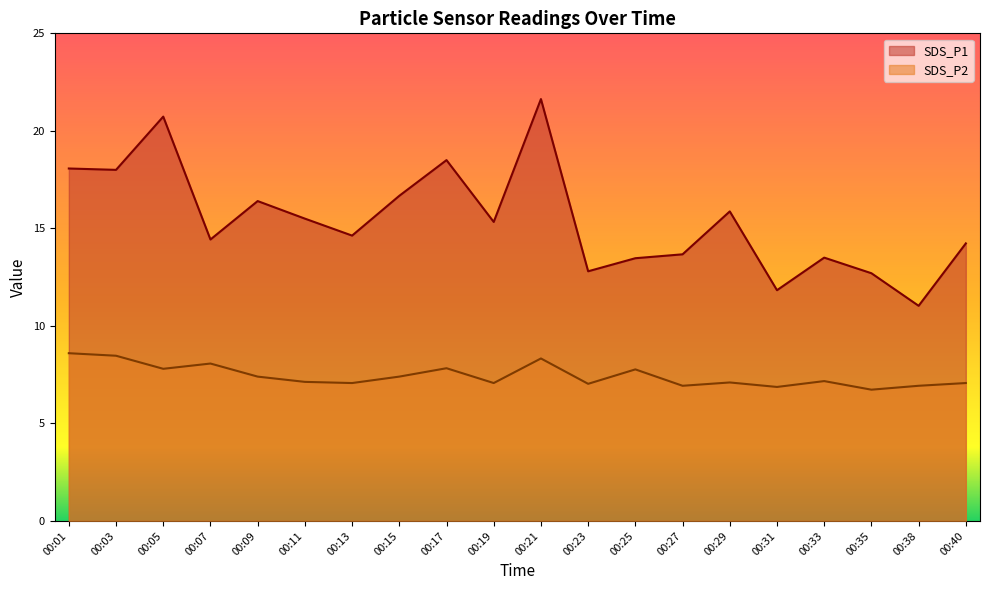

The SDS_P1 series shows 13.5 at 00:33. True or false?

True